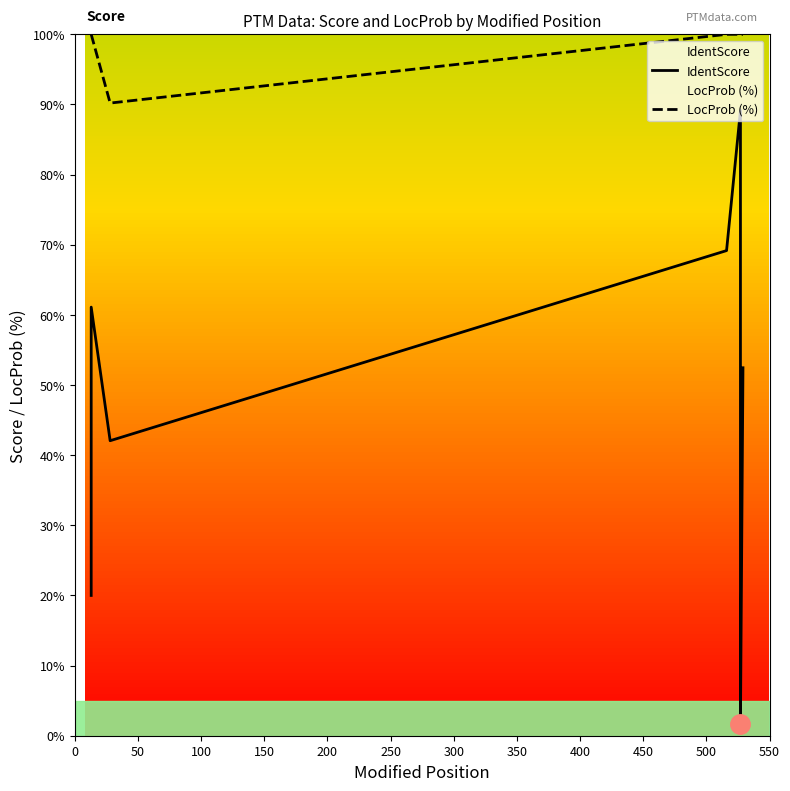

Which series has the widest spread of values?

IdentScore